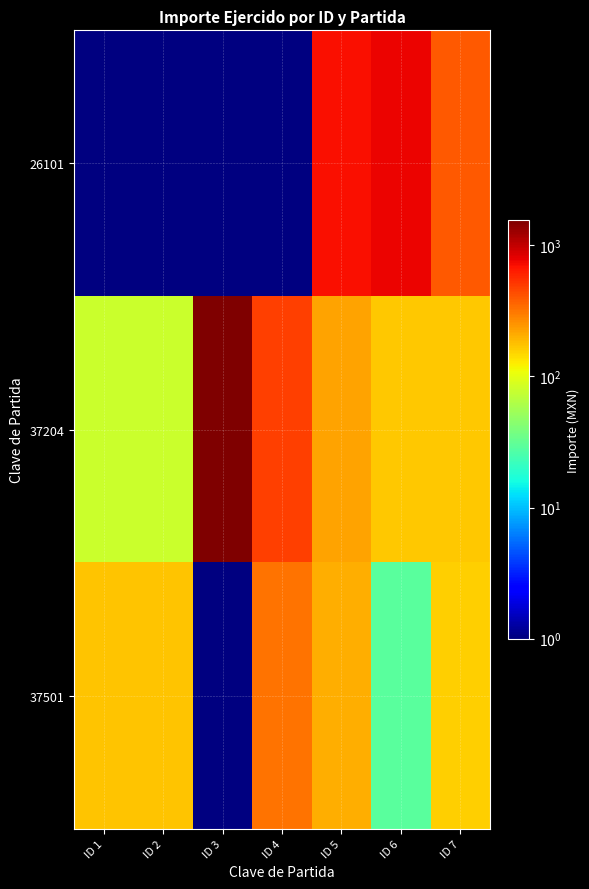

What is the maximum value for 37204?

1543.2